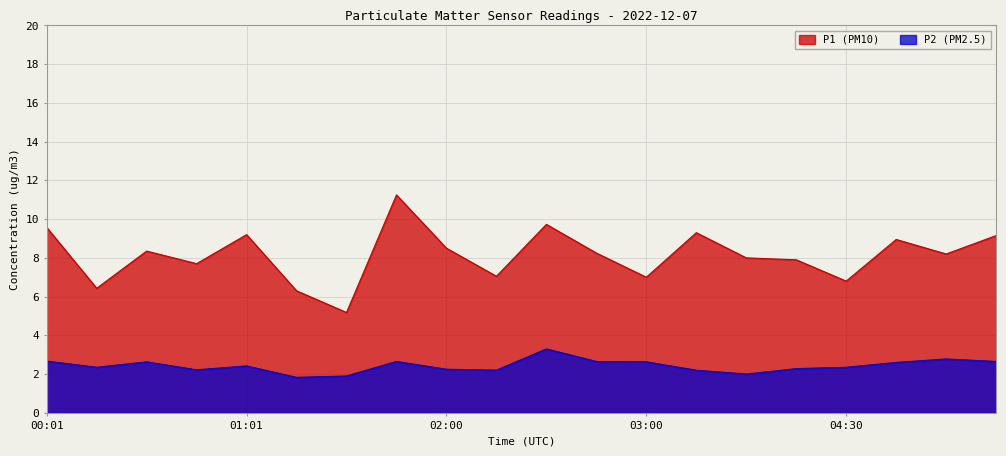

Which series has the largest total across all categories?

P1 (PM10)